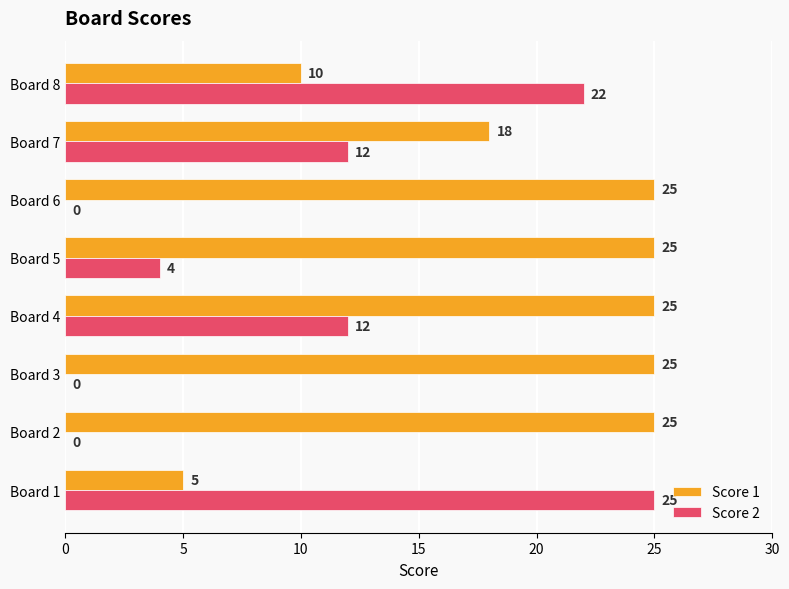

At which category is the sum across all series the highest?

Board 4